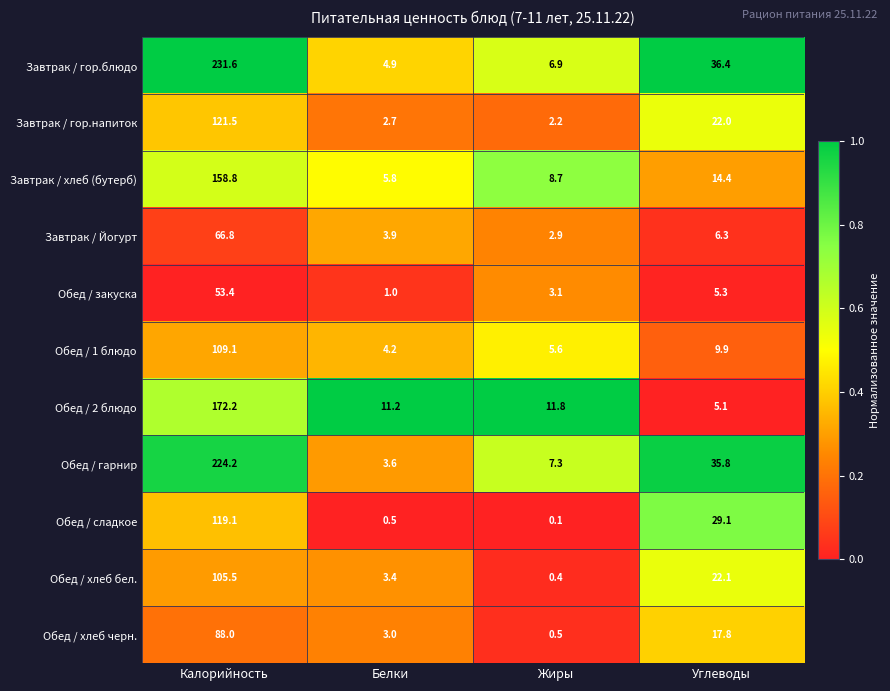

The Обед / гарнир series shows 13.0 at Углеводы. True or false?

False